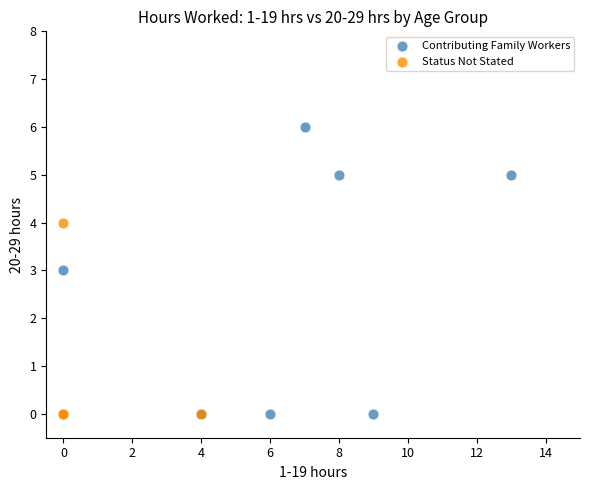

Which series has the widest spread of Y values?

Contributing Family Workers